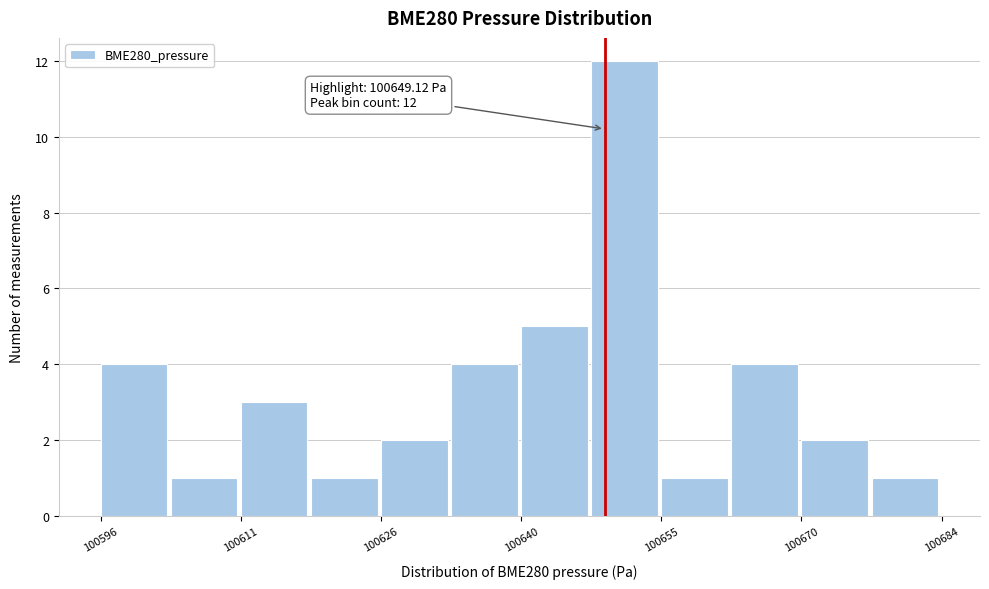

Around what value on the x-axis is the tallest bar? Give the approximate position of its centre, as read against the axis.

100652